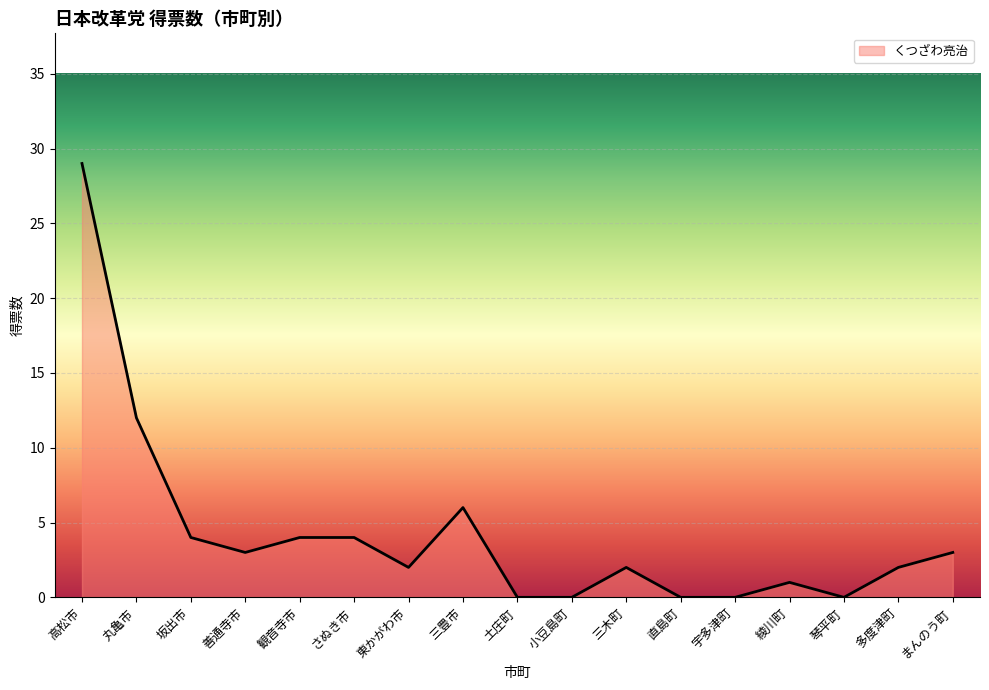

Approximately how many times larger is the value at 善通寺市 compared to まんのう町?

1.0